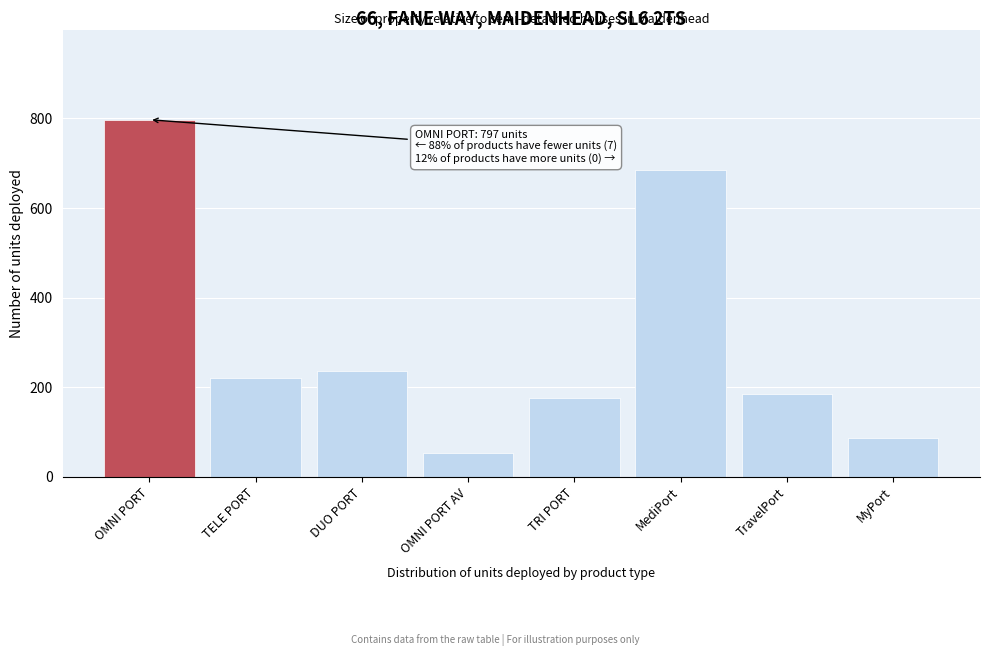

Reading left to right, transcribe all the data shown in this chart.

797	221	236	54	177	684	185	87